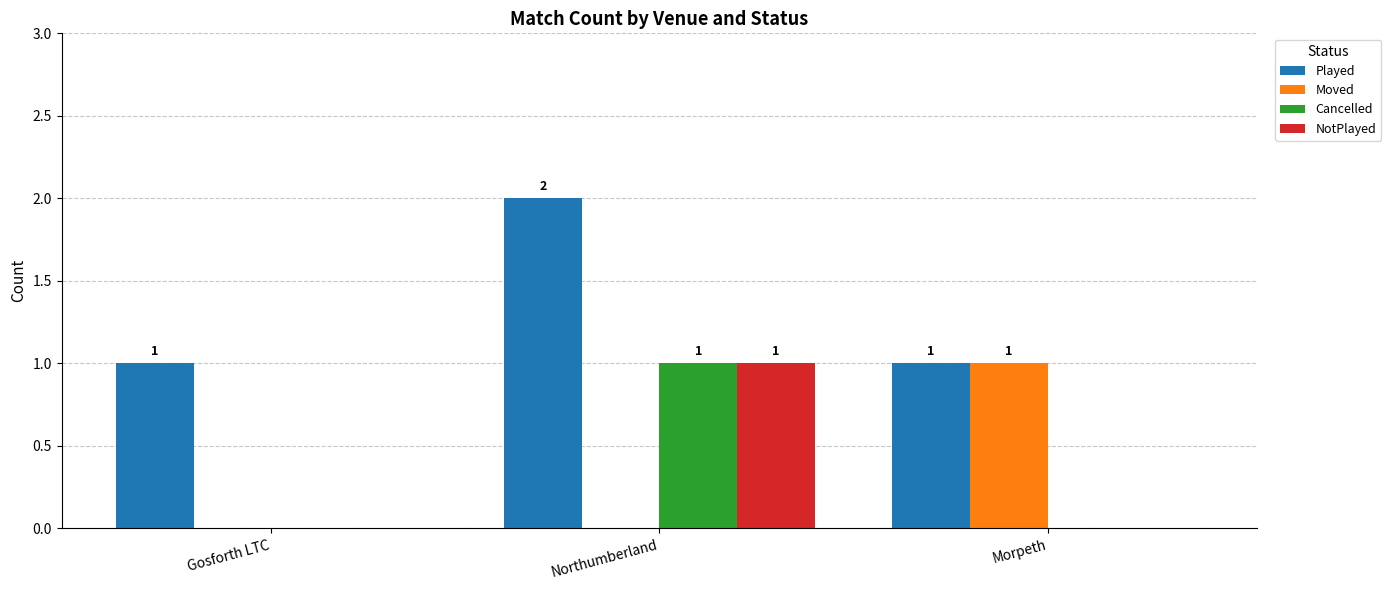

Reading left to right, list all the values displayed in this chart.

Played: Gosforth LTC=1	Northumberland=2	Morpeth=1
Moved: Gosforth LTC=0	Northumberland=0	Morpeth=1
Cancelled: Gosforth LTC=0	Northumberland=1	Morpeth=0
NotPlayed: Gosforth LTC=0	Northumberland=1	Morpeth=0